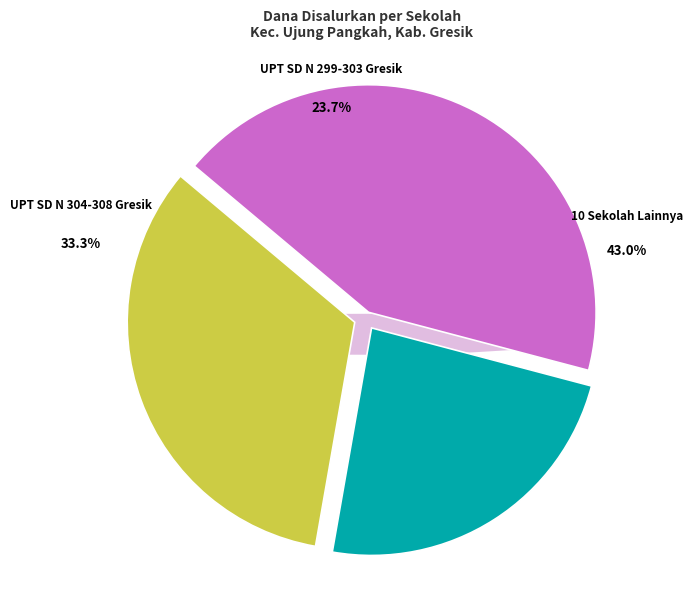

The UPT SD NEGERI 300 GRESIK slice represents 3% of the pie. True or false?

True